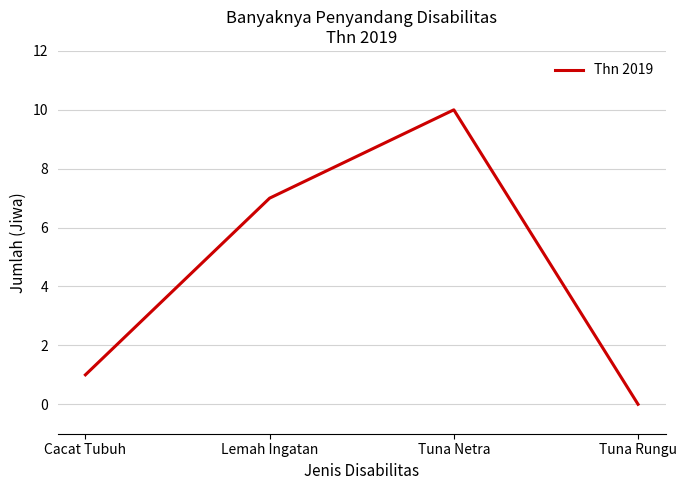

True or false: the data shows 4 at Tuna Netra.

False